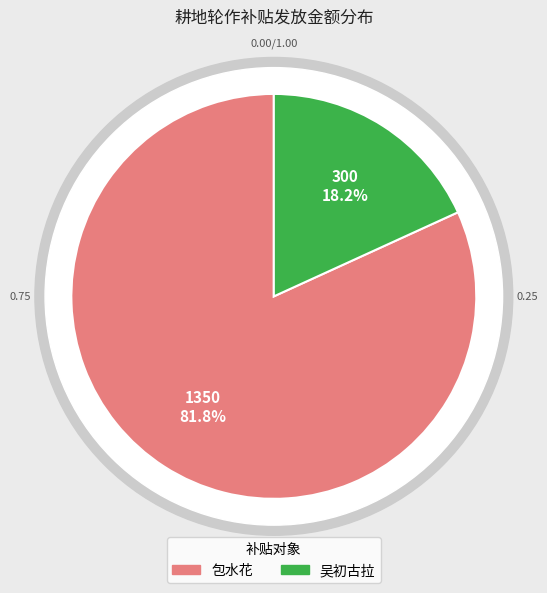

Which has a higher value, 吴初古拉 or 包水花?

包水花